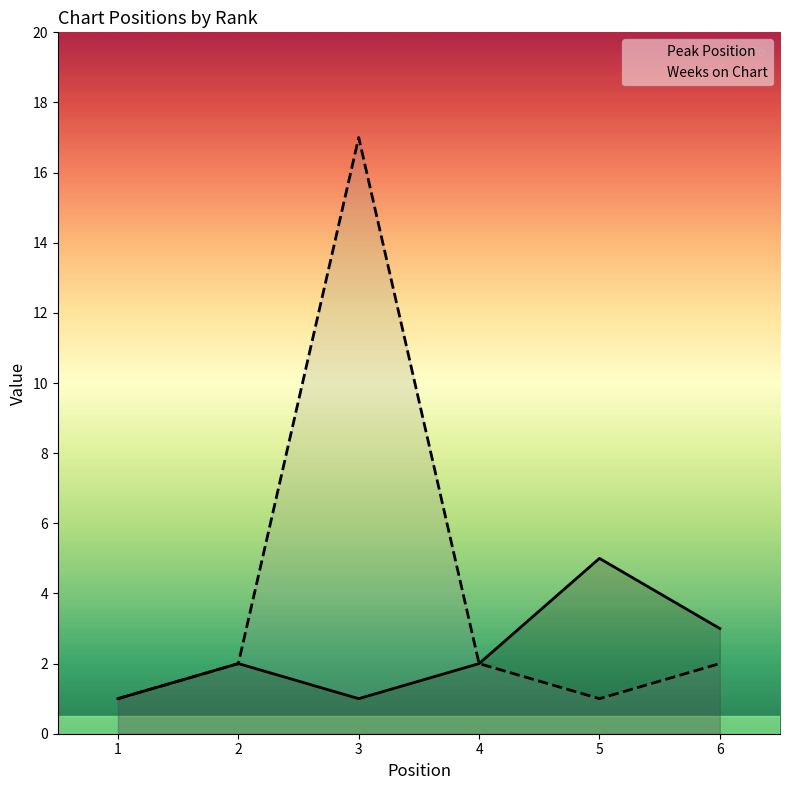

Read the Peak Position value at 1.

1